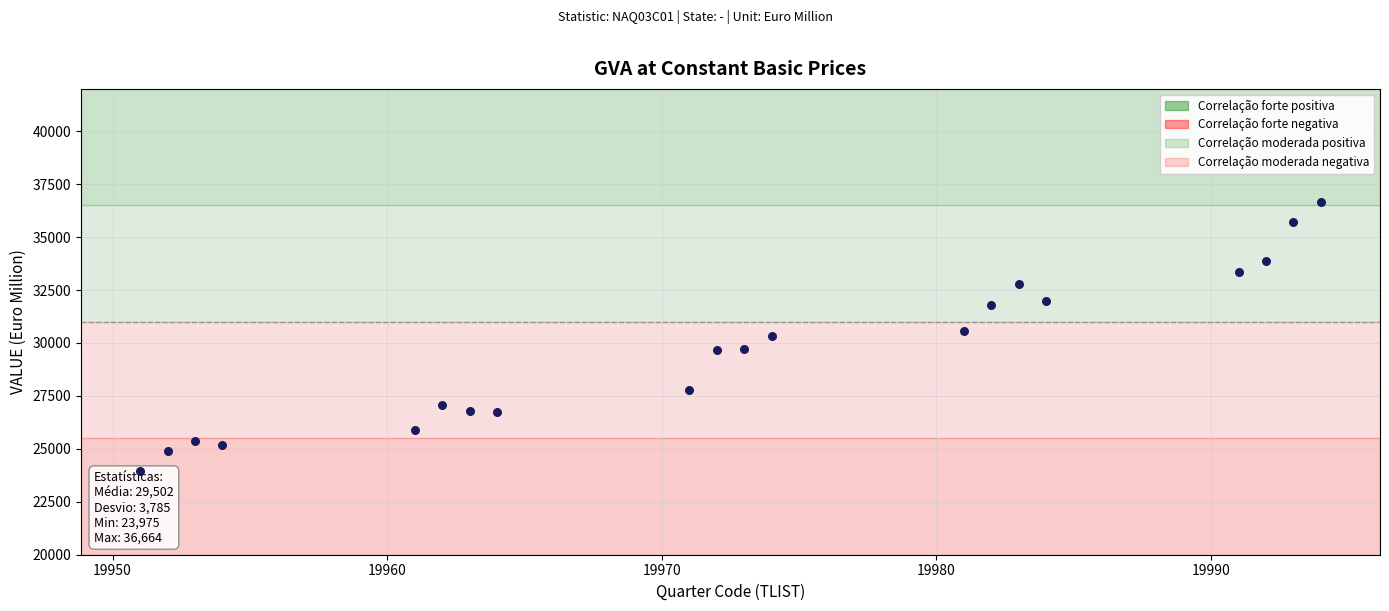

What is the range of X values (max minus min)?

43